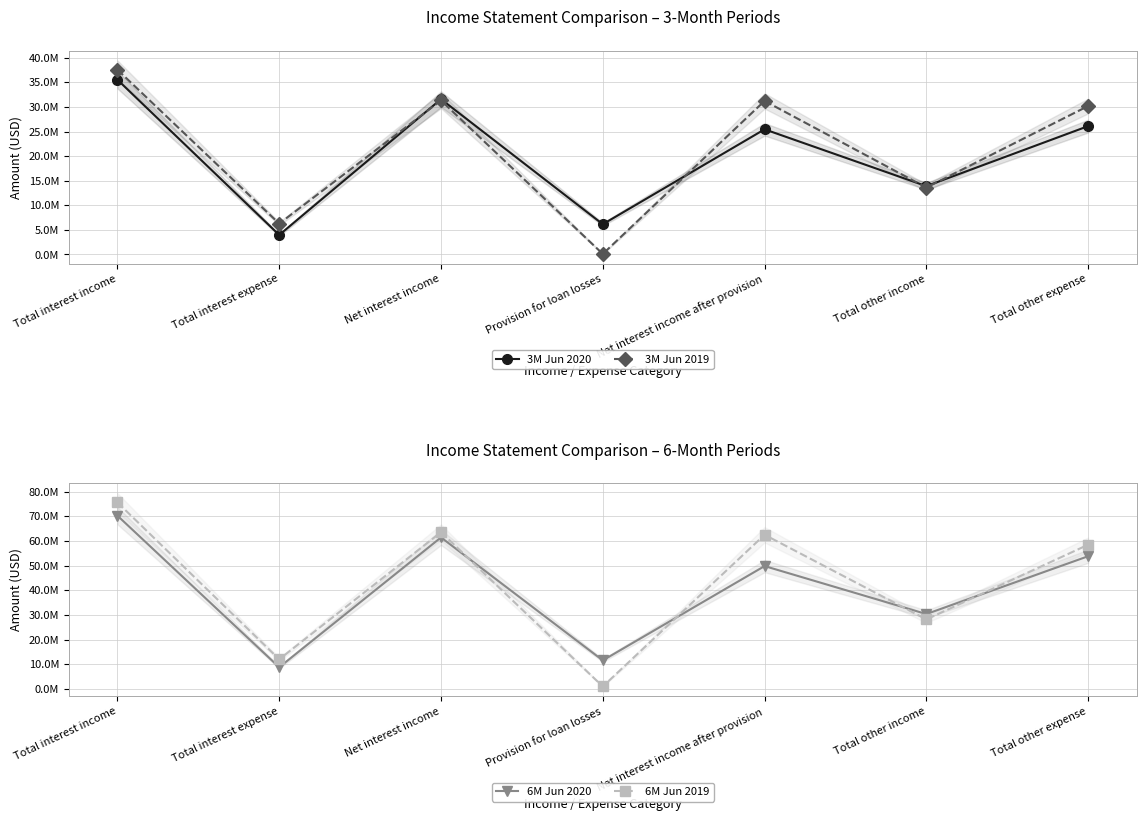

What is the sum of the 6M Jun 2019 values at Total other expense and Provision for loan losses?

59535000